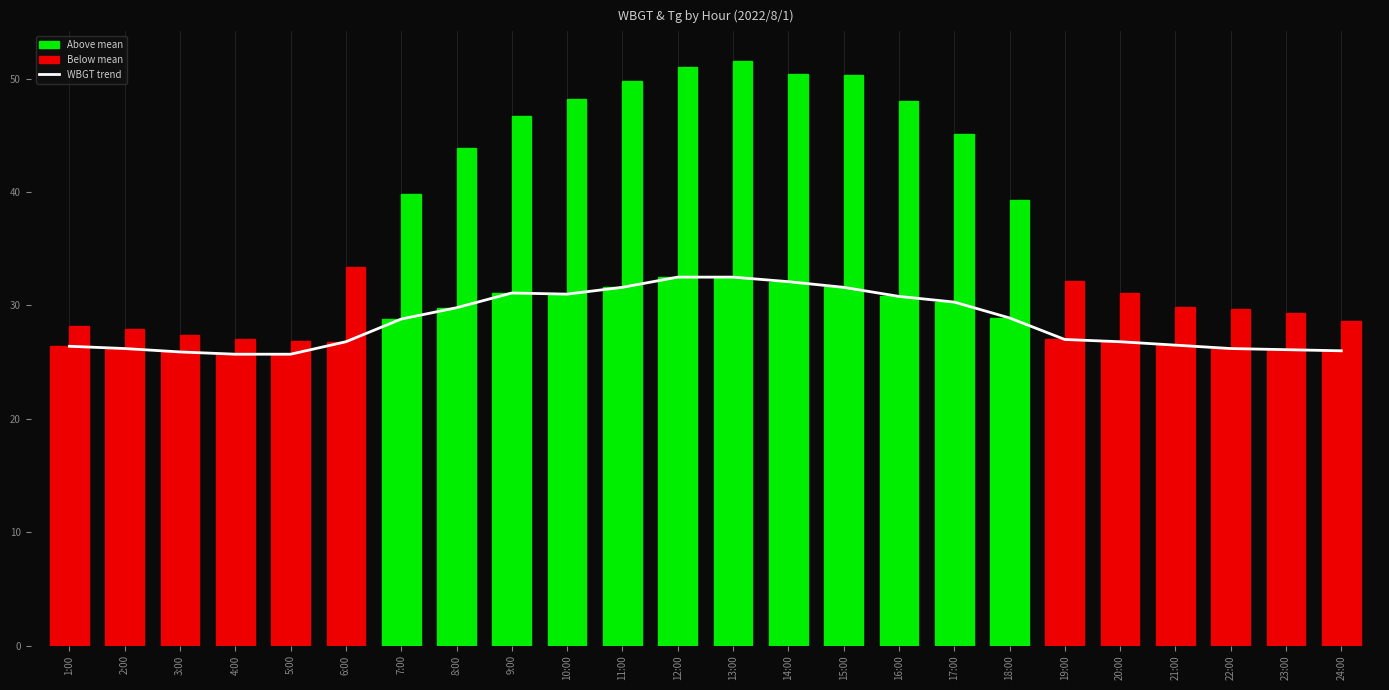

What is the label of the 7th bar from the left?

7:00